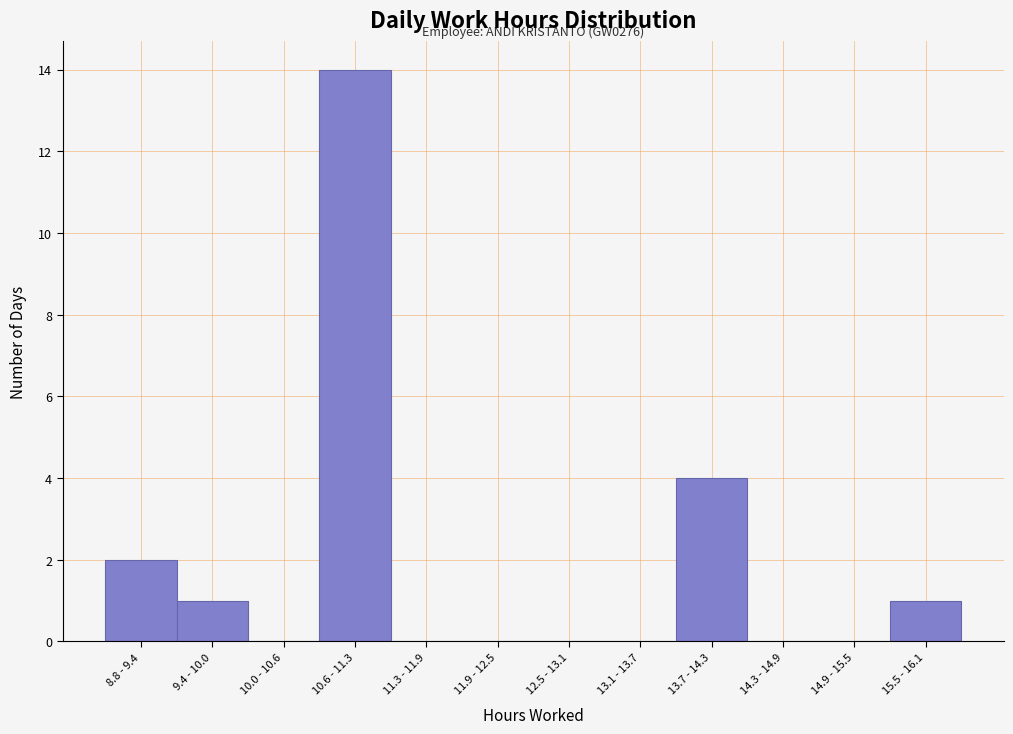

Reading left to right, transcribe all the data shown in this chart.

8.8 - 9.4=2	9.4 - 10.0=1	10.0 - 10.6=0	10.6 - 11.3=14	11.3 - 11.9=0	11.9 - 12.5=0	12.5 - 13.1=0	13.1 - 13.7=0	13.7 - 14.3=4	14.3 - 14.9=0	14.9 - 15.5=0	15.5 - 16.1=1